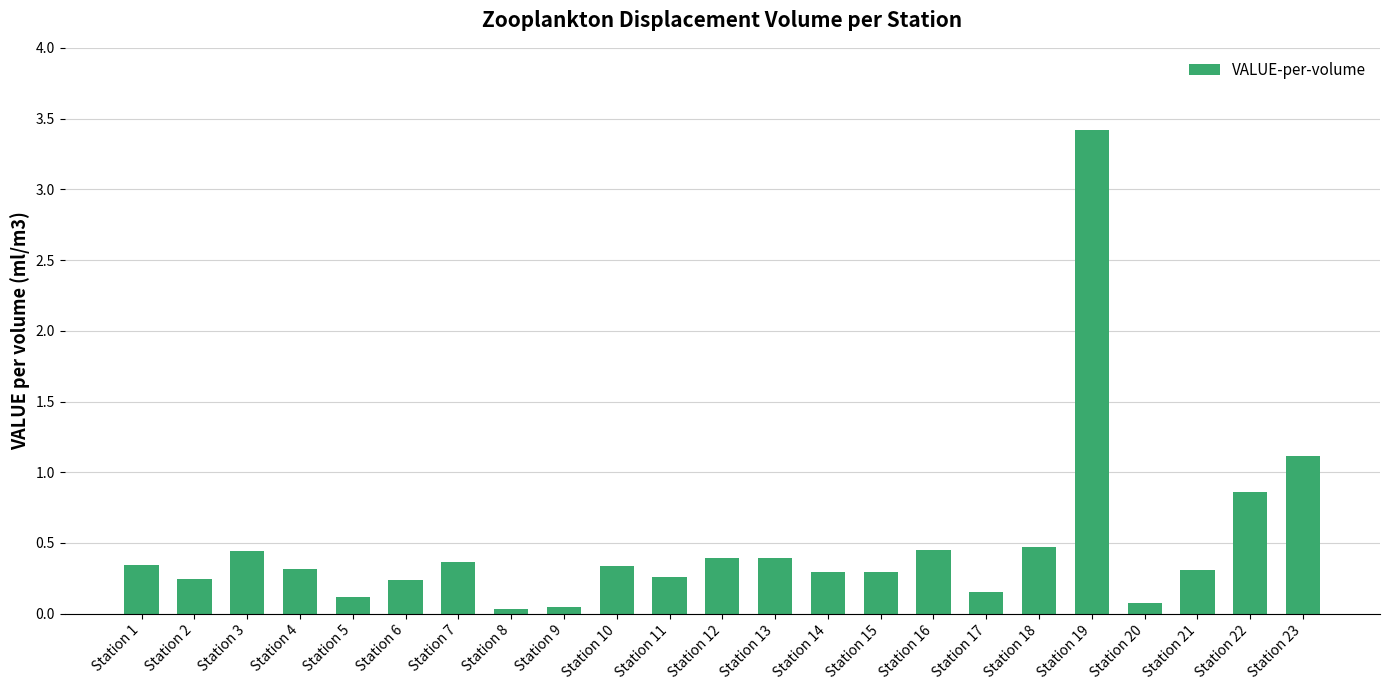

Are the bars grouped side by side (vs. stacked)?

No